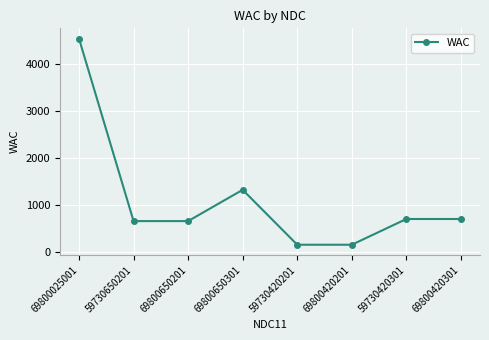

The value at 69800650201 is 665.0. True or false?

True